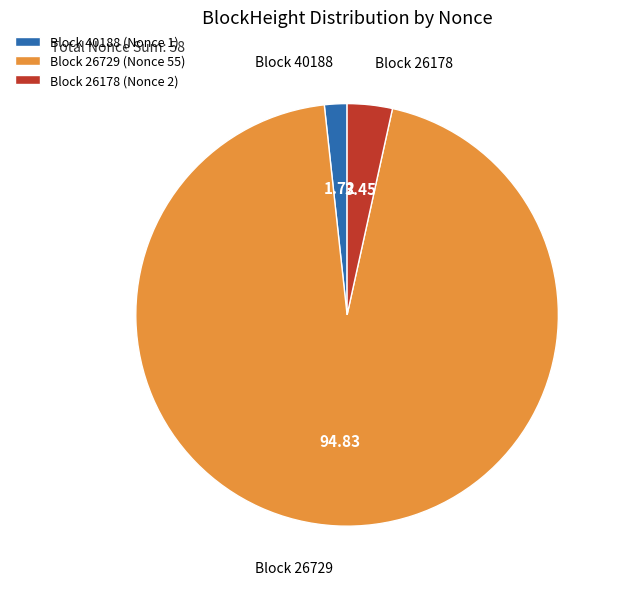

Do Block 26729 and Block 40188 together represent more than half of the pie?

Yes